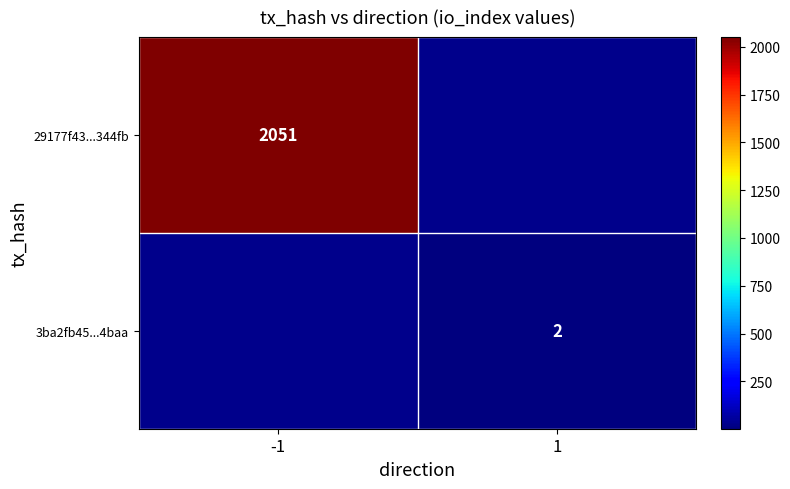

Is it true that 3ba2fb45...4baa equals 3 at 1?

False